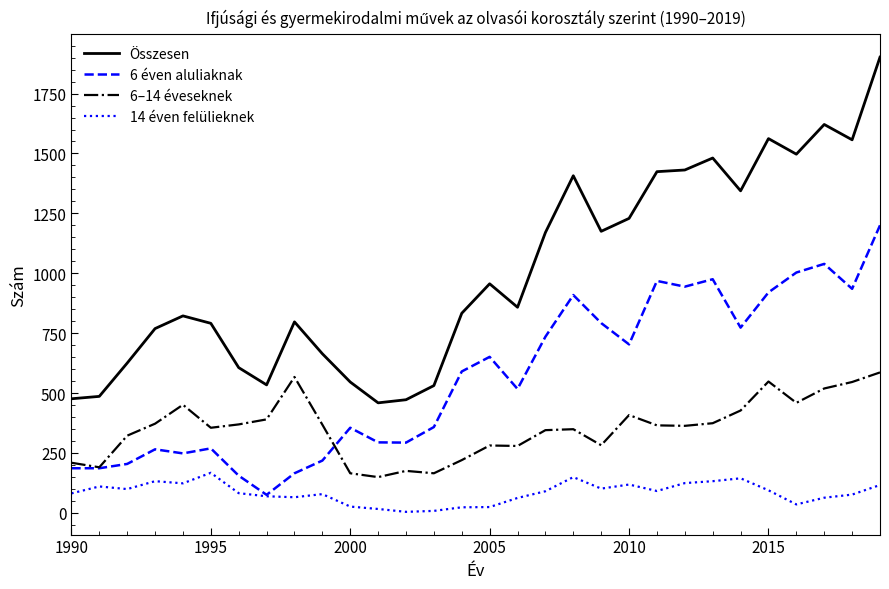

Which series has the largest total across all categories?

Összesen